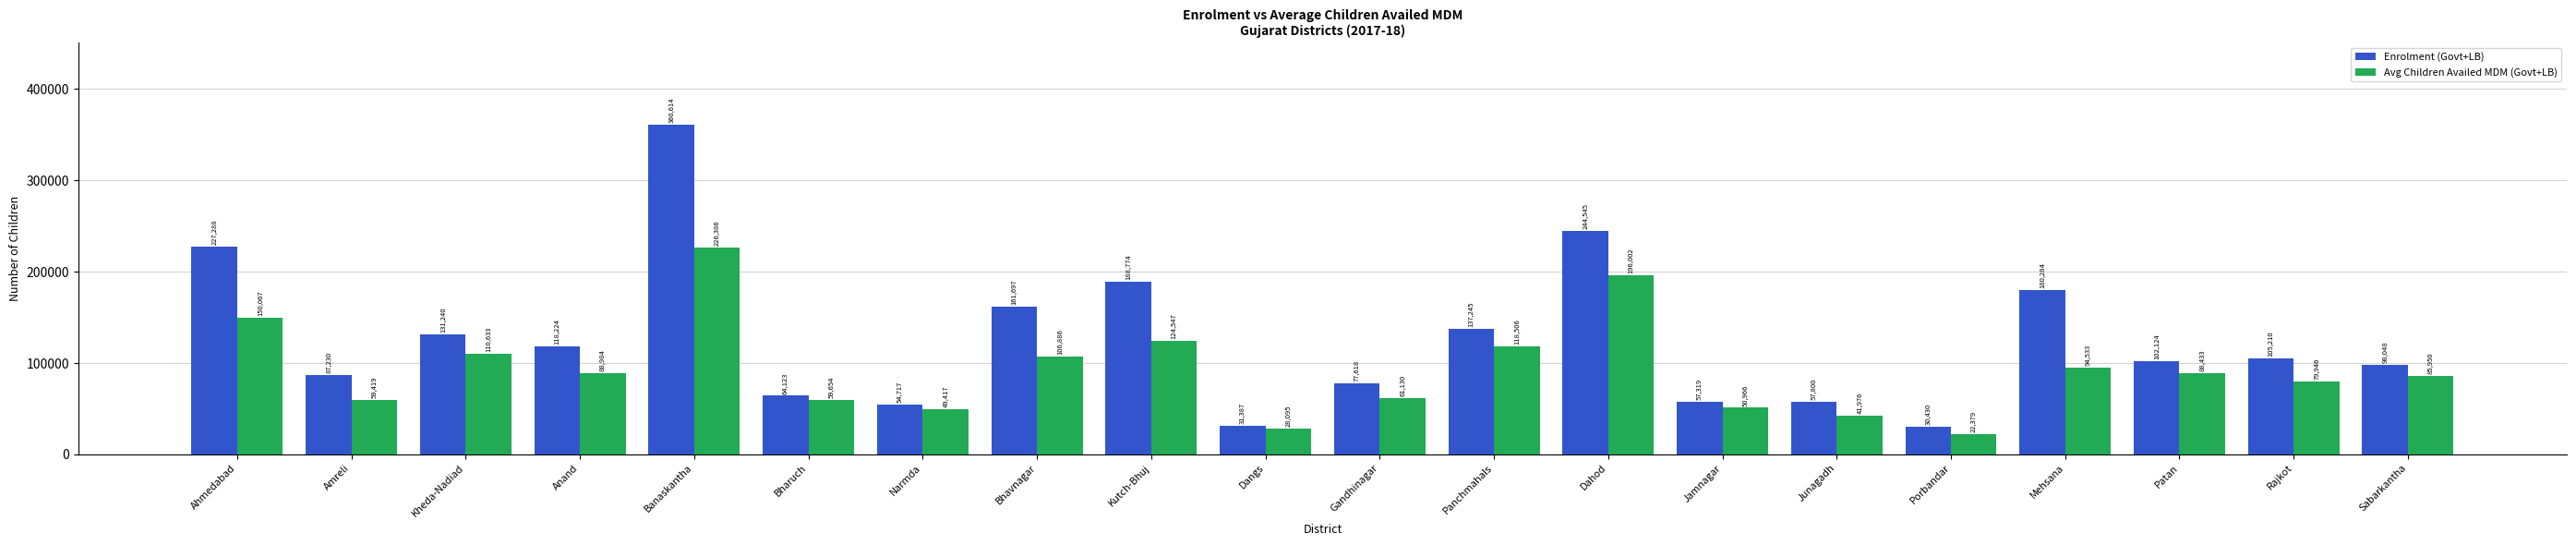

Which series has the largest total across all categories?

Enrolment (Govt+LB)